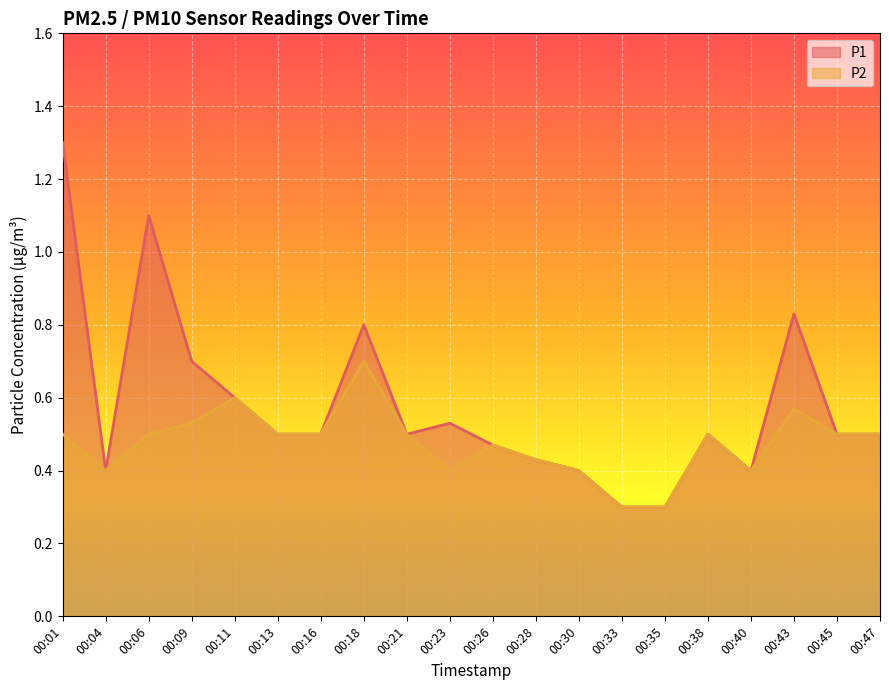

Rank the series at 00:11 from lowest to highest value.

P1, P2